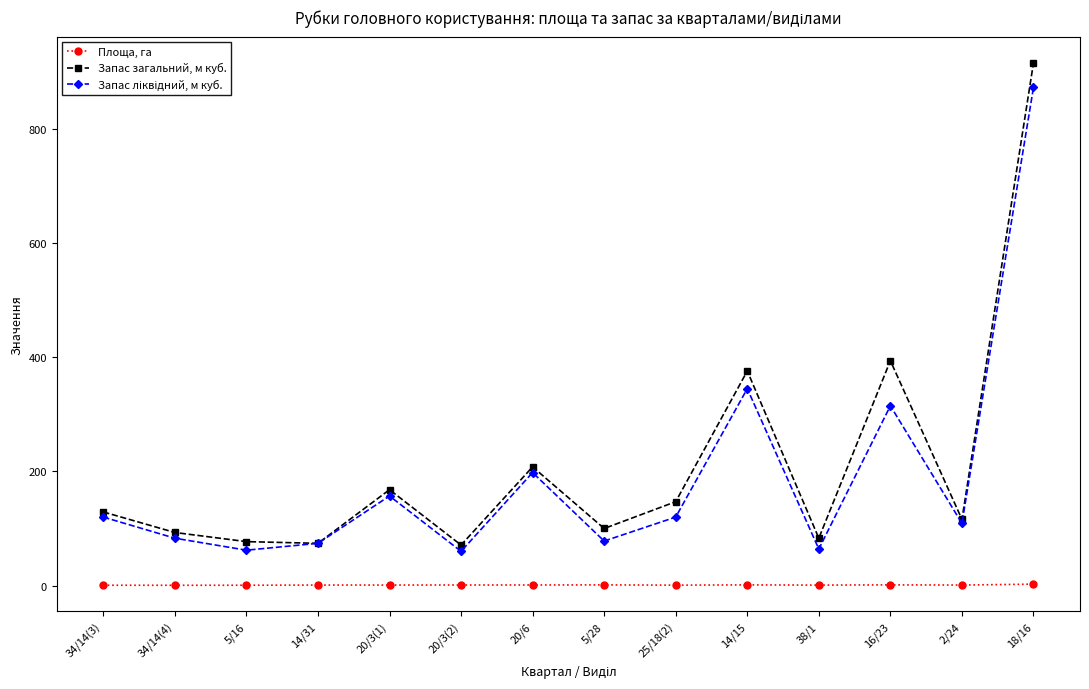

What is the total value across all series at 20/3(2)?

132.0